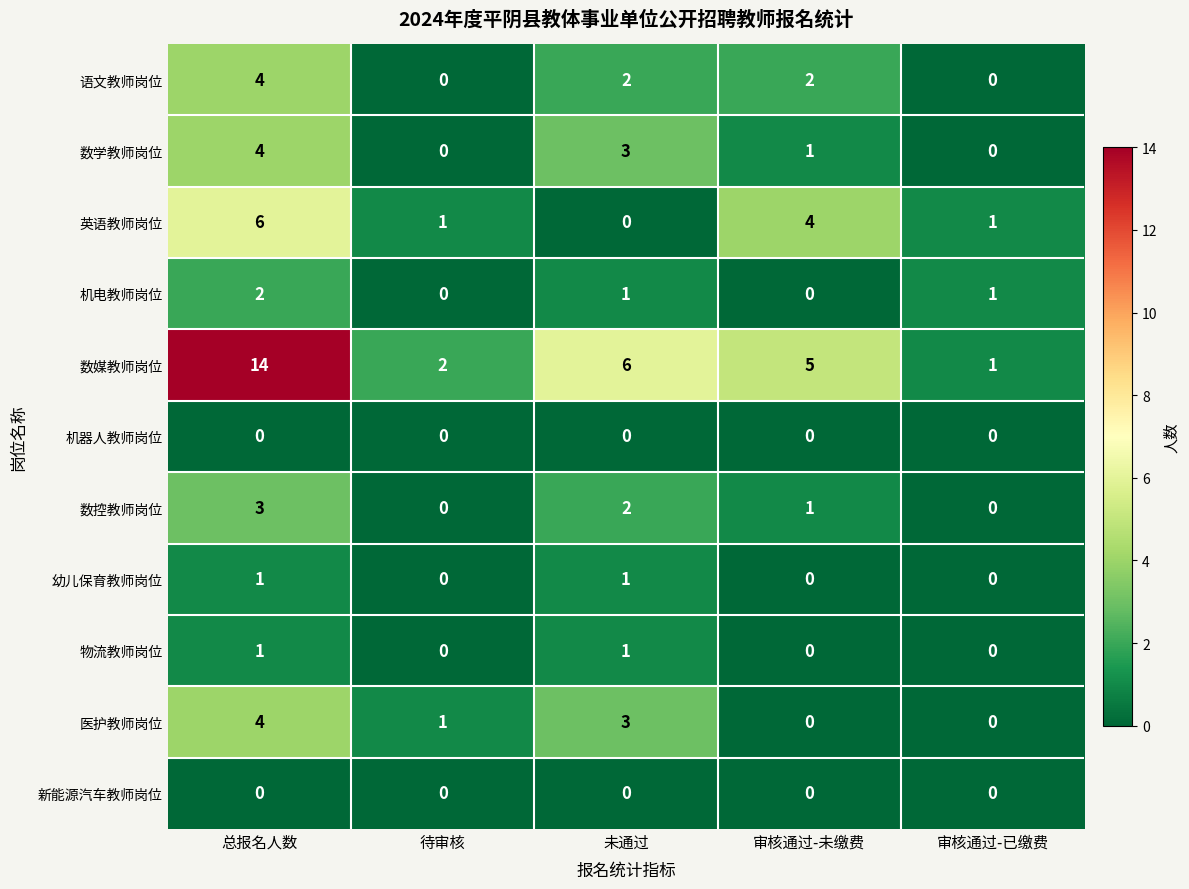

Count the 英语教师岗位 values in the range 1 to 4.

3